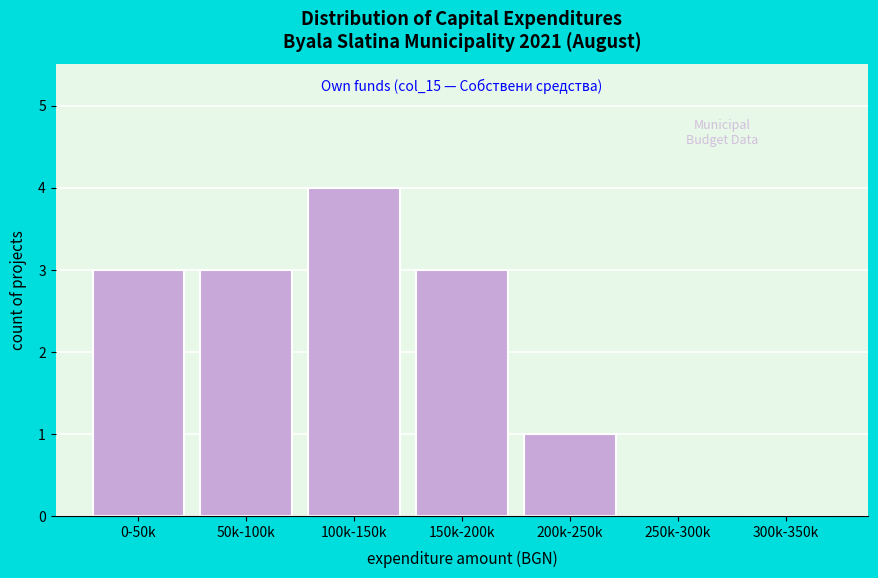

Reading left to right, list all the values displayed in this chart.

0-50k=3	50k-100k=3	100k-150k=4	150k-200k=3	200k-250k=1	250k-300k=0	300k-350k=0